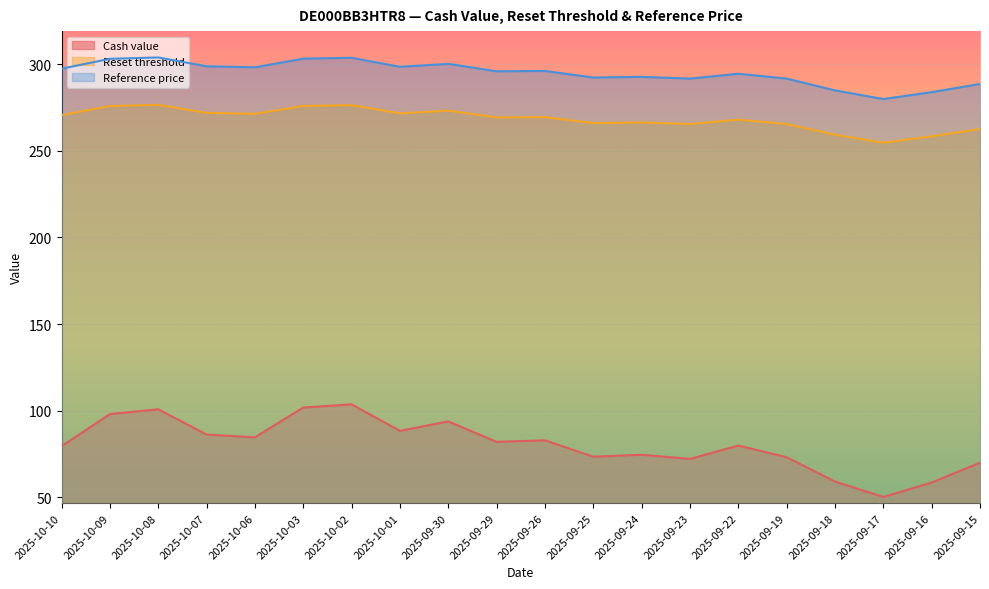

The value of Reference price at 2025-10-06 is 298.1. True or false?

True